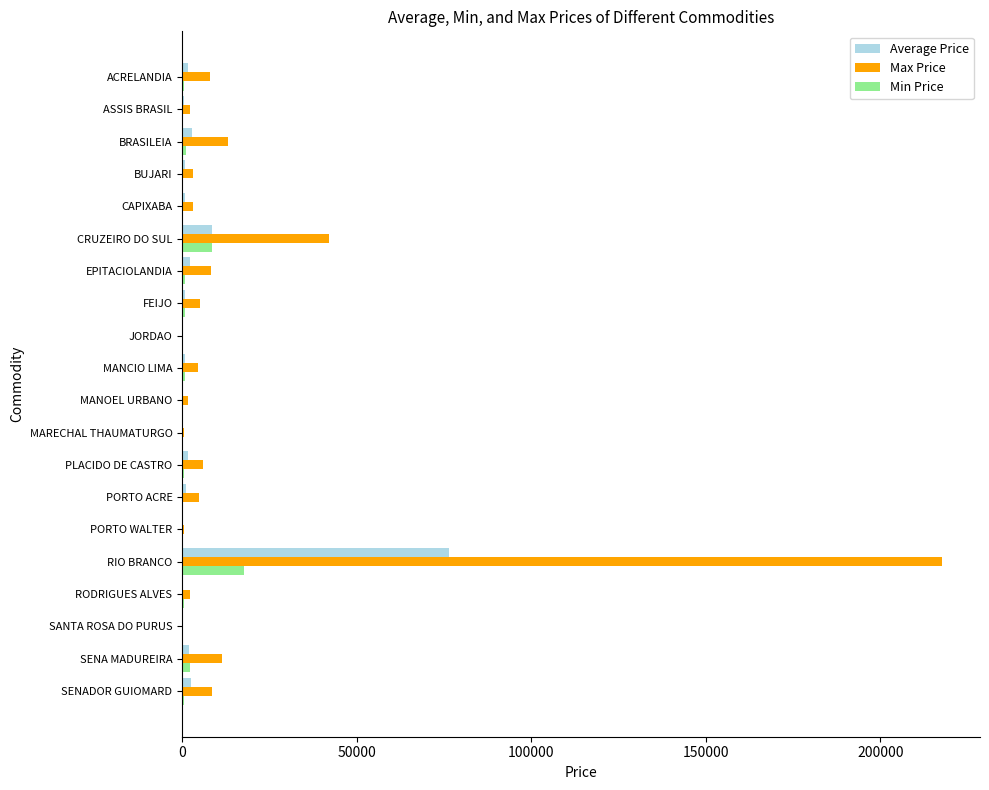

Is the value of Max Price at PLACIDO DE CASTRO greater than the value of Min Price at JORDAO?

Yes